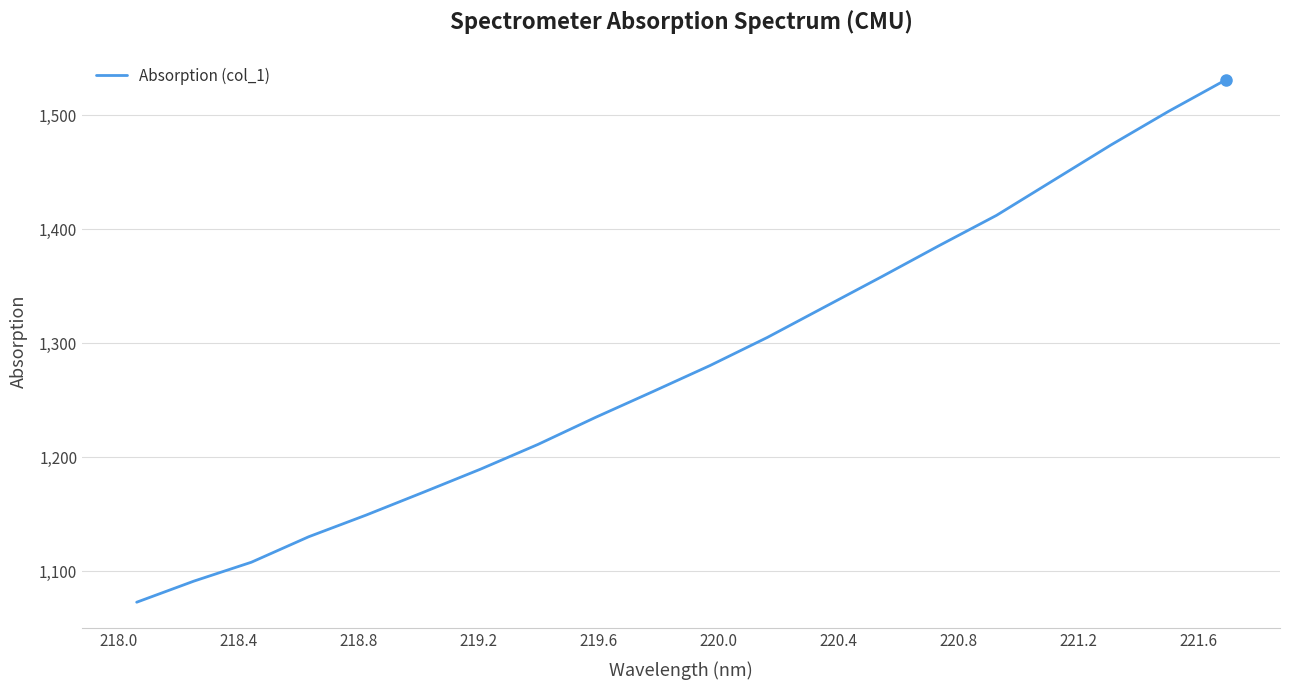

What is the smallest value displayed?

1073.1